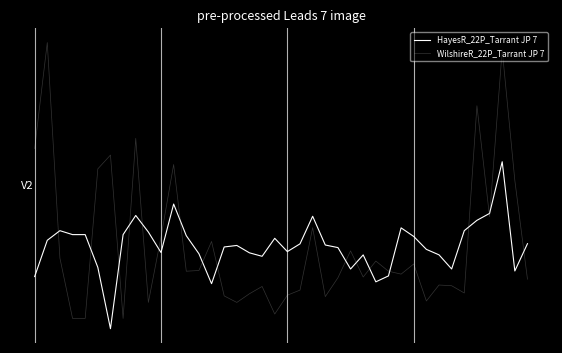

True or false: WilshireR_22P_Tarrant JP 7 and HayesR_22P_Tarrant JP 7 intersect in this chart.

True